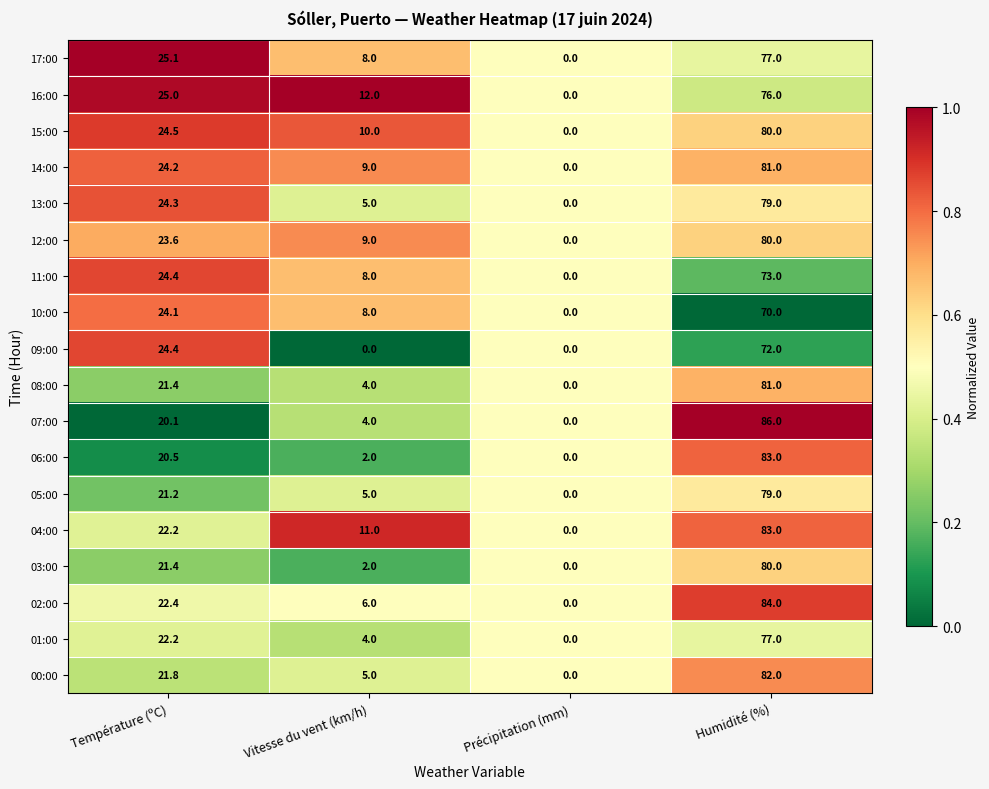

Is it true that 16:00 equals 25.0 at Température (ºC)?

True